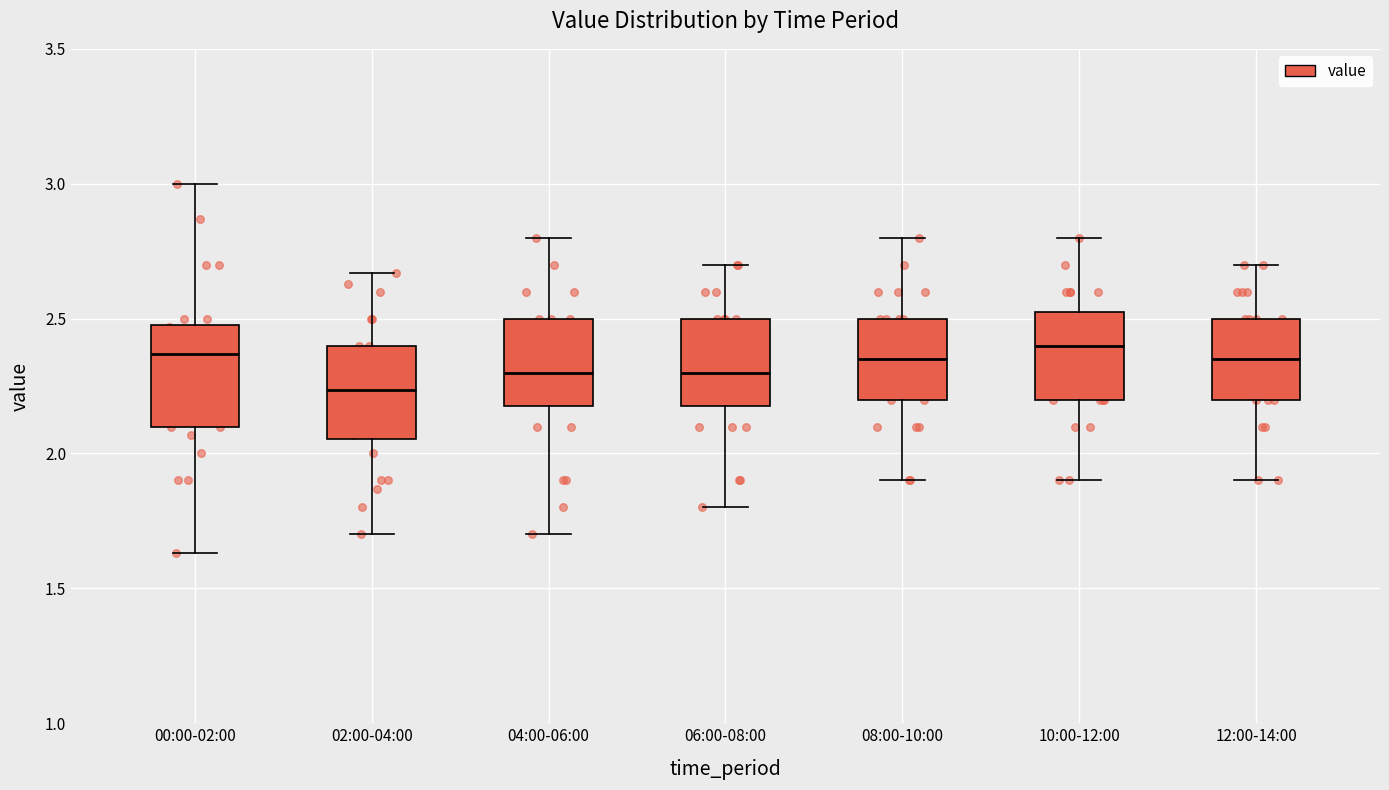

Reading left to right, transcribe this box plot: for each box, give where its median line is, the range the box spans, and where its two whiskers end, as read against the y-axis. The values are not printed on the chart, so give them approximately, as read against the axis.

00:00-02:00: median 2.35, box 2.10 to 2.50, whiskers 1.65 to 3.00
02:00-04:00: median 2.25, box 2.05 to 2.40, whiskers 1.70 to 2.65
04:00-06:00: median 2.30, box 2.20 to 2.50, whiskers 1.70 to 2.80
06:00-08:00: median 2.30, box 2.20 to 2.50, whiskers 1.80 to 2.70
08:00-10:00: median 2.35, box 2.20 to 2.50, whiskers 1.90 to 2.80
10:00-12:00: median 2.40, box 2.20 to 2.55, whiskers 1.90 to 2.80
12:00-14:00: median 2.35, box 2.20 to 2.50, whiskers 1.90 to 2.70